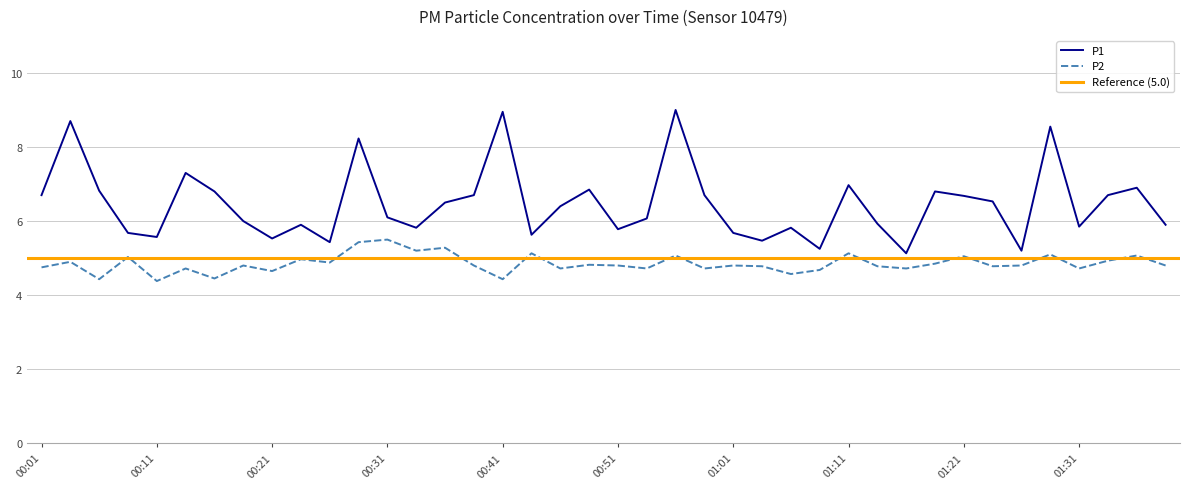

The P1 series shows 2.9 at 00:24. True or false?

False